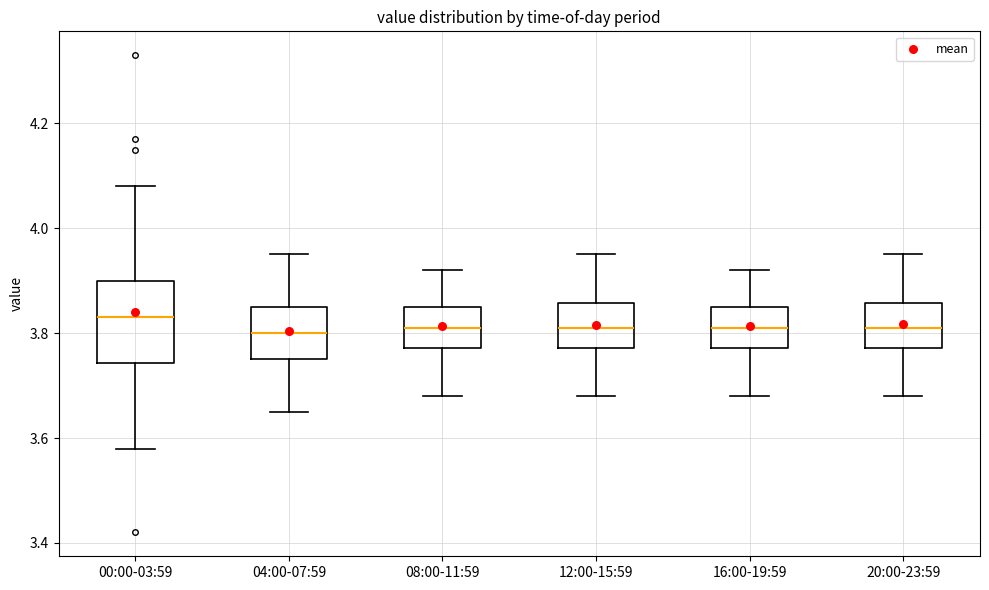

Reading left to right, transcribe this box plot: for each box, give where its median line is, the range the box spans, and where its two whiskers end, as read against the y-axis. The values are not printed on the chart, so give them approximately, as read against the axis.

00:00-03:59: median 3.84, box 3.74 to 3.90, whiskers 3.58 to 4.08
04:00-07:59: median 3.80, box 3.76 to 3.86, whiskers 3.66 to 3.96
08:00-11:59: median 3.82, box 3.78 to 3.86, whiskers 3.68 to 3.92
12:00-15:59: median 3.82, box 3.78 to 3.86, whiskers 3.68 to 3.96
16:00-19:59: median 3.82, box 3.78 to 3.86, whiskers 3.68 to 3.92
20:00-23:59: median 3.82, box 3.78 to 3.86, whiskers 3.68 to 3.96